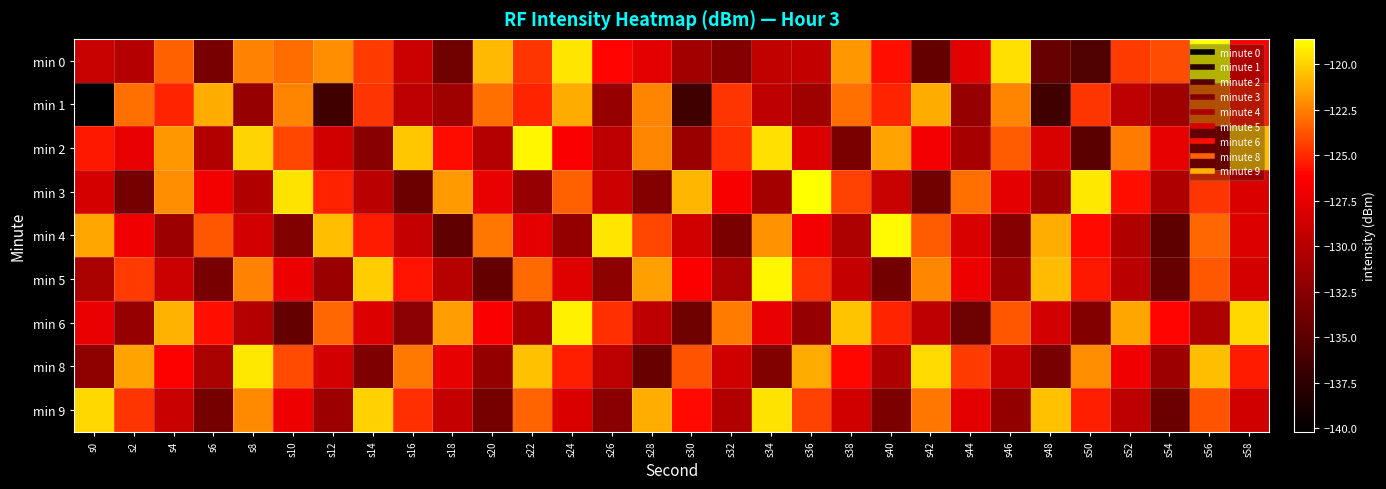

Which series has the largest range (max minus min)?

min 1